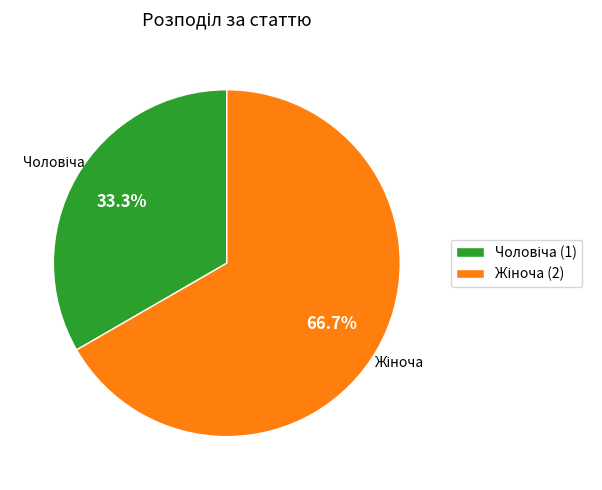

Is there a majority slice in this chart?

Yes